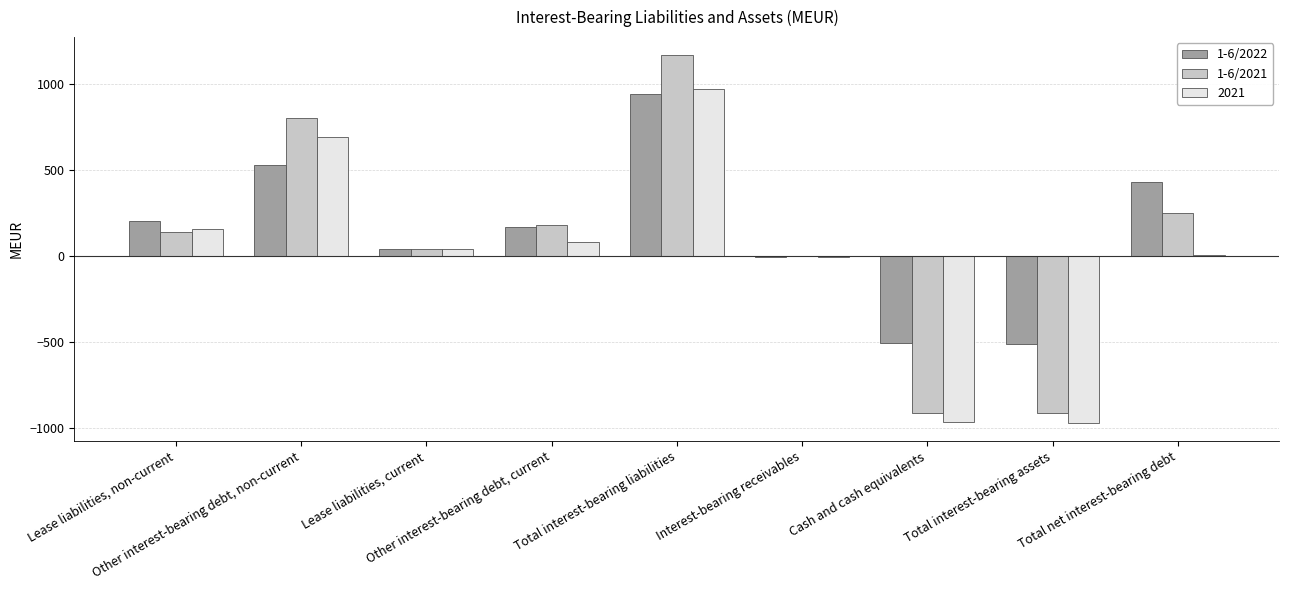

What is the greatest value displayed?

1167